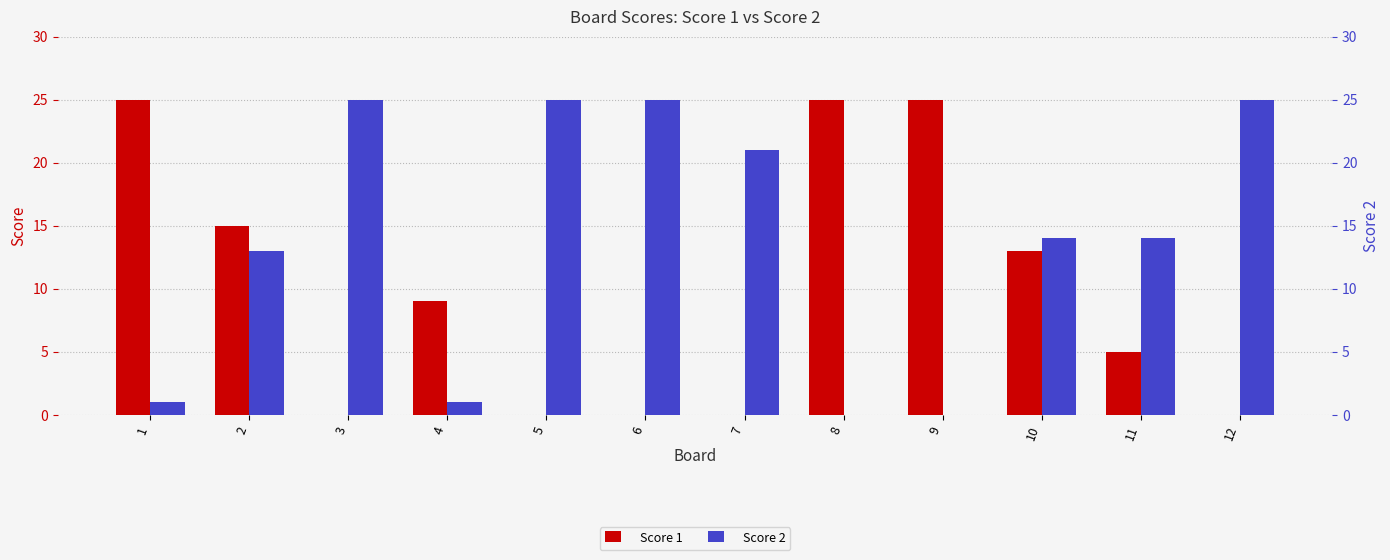

Are the bars grouped side by side (vs. stacked)?

Yes